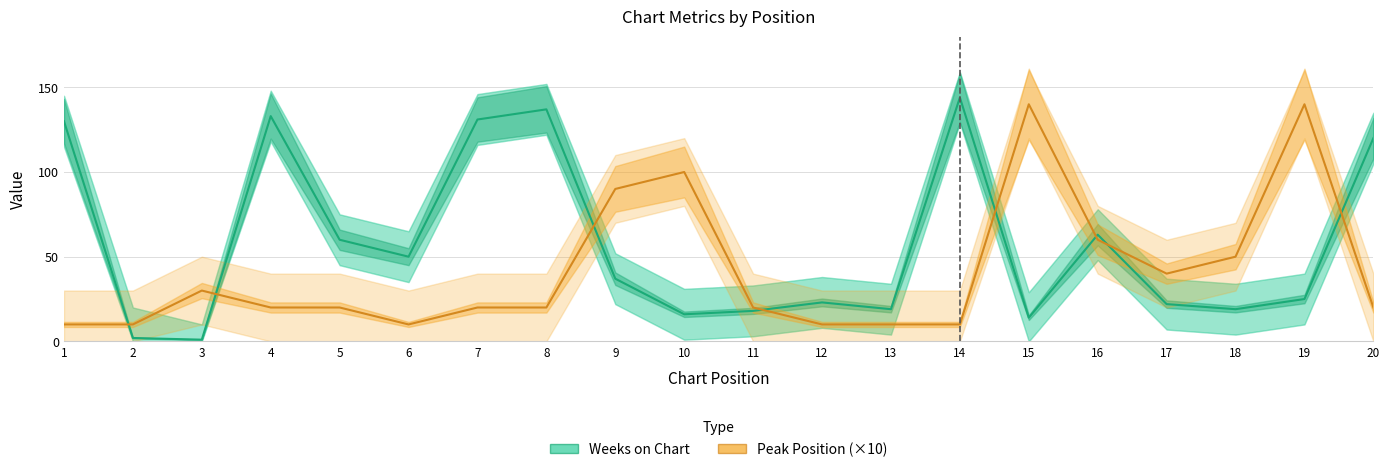

What is the minimum value shown in the chart?

1